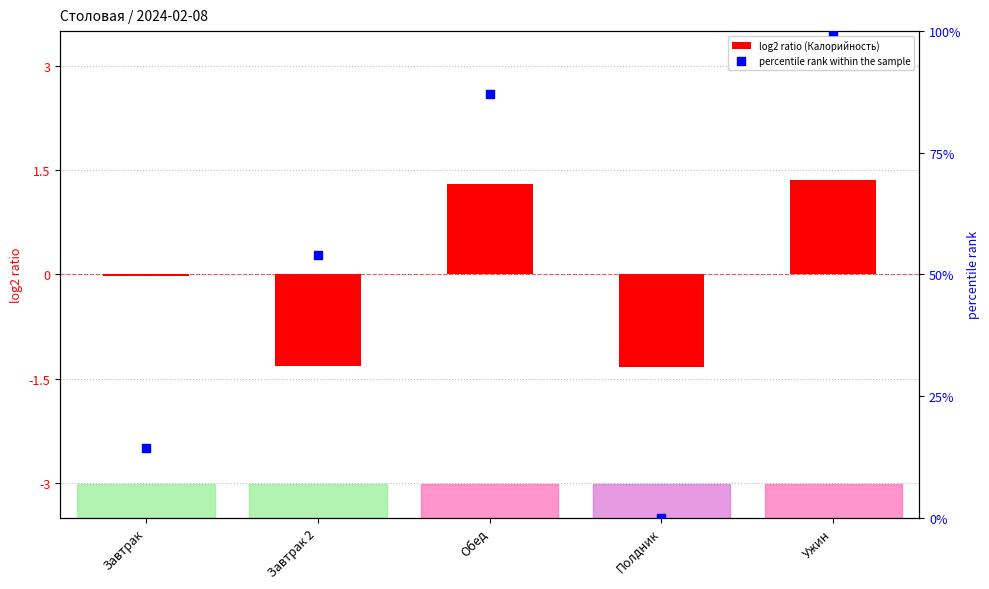

What is the total value across all series at Полдник?

-1.3